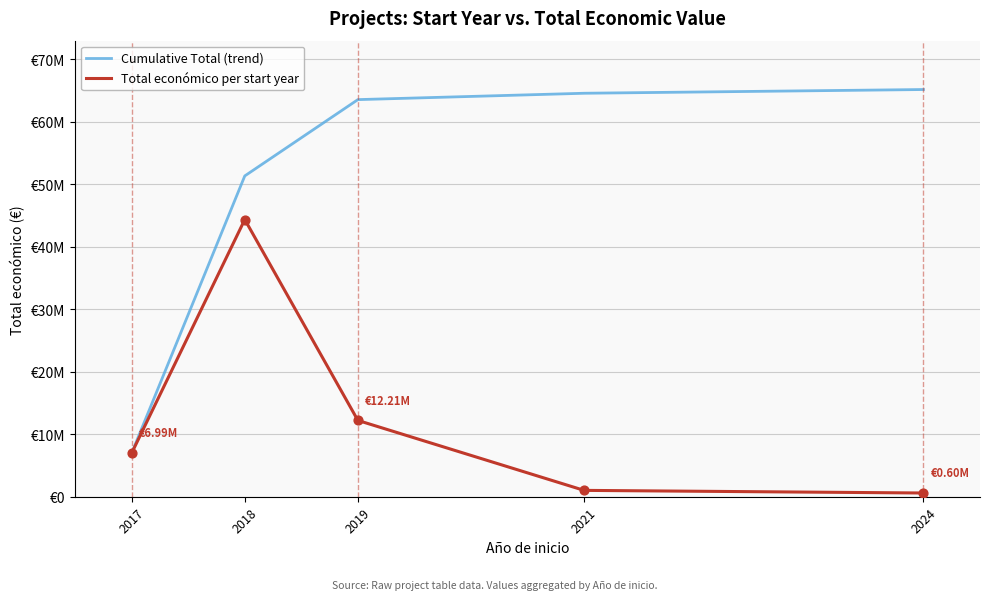

What are all the series names shown in the legend?

Cumulative Total (trend), Total económico per start year